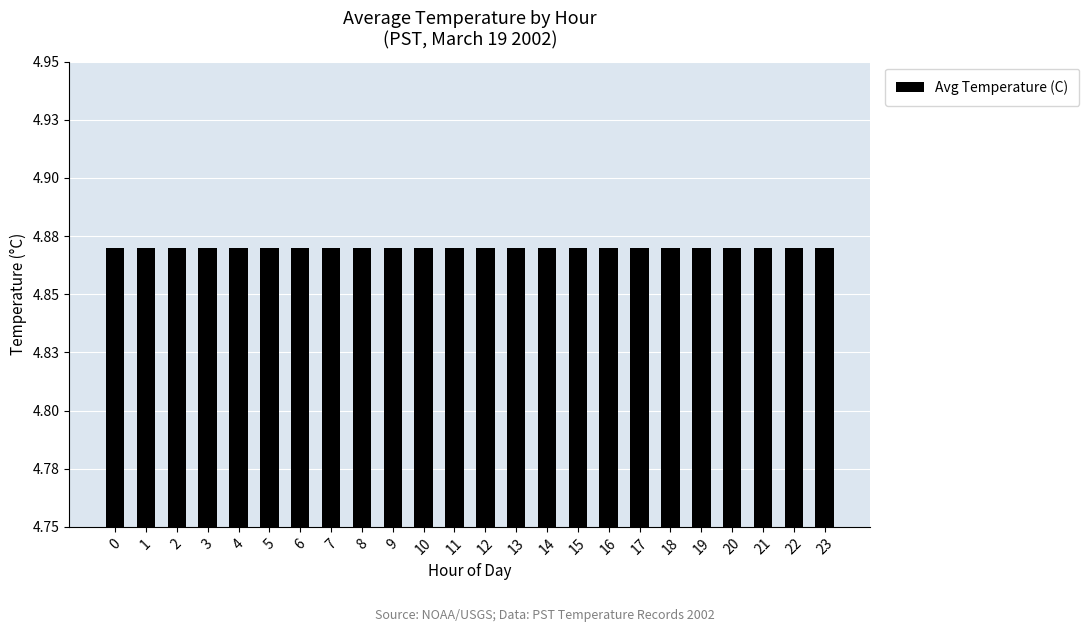

The chart shows a value of 4.8 at 5. True or false?

True